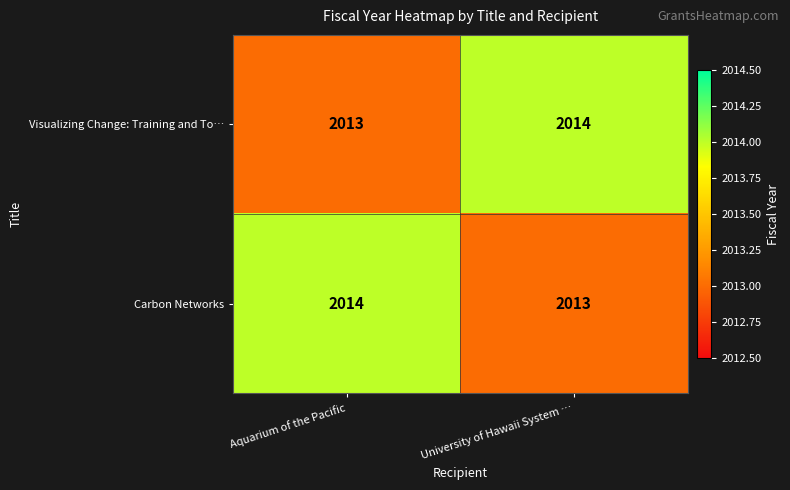

At which label is Visualizing Change: Training and To… closest to 2013?

Aquarium of the Pacific